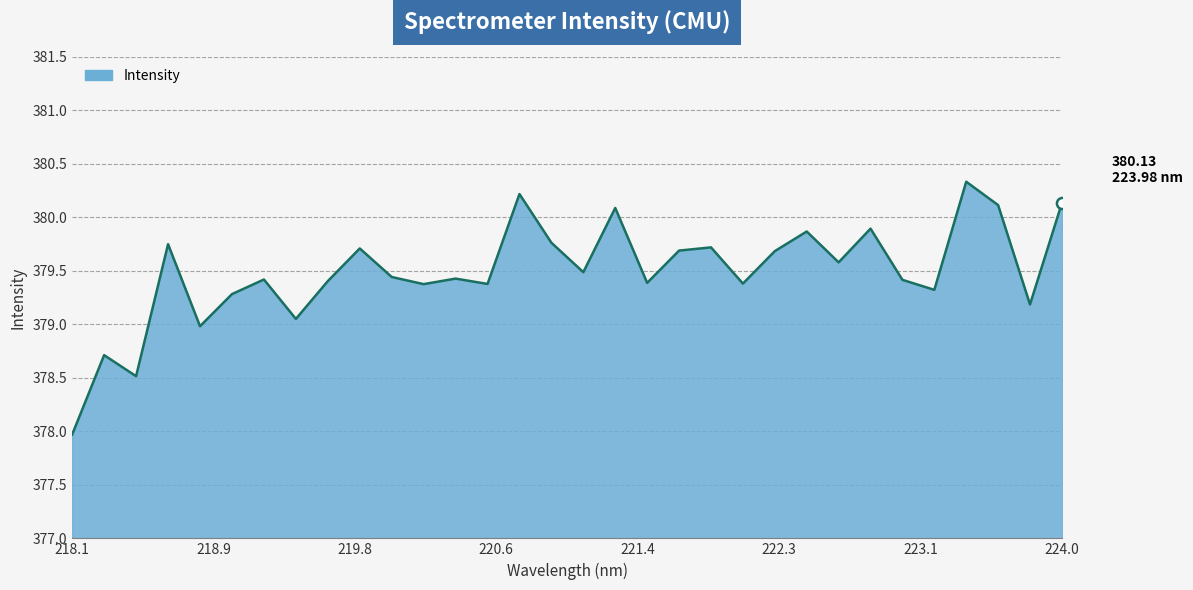

How many distinct data groups are displayed?

1